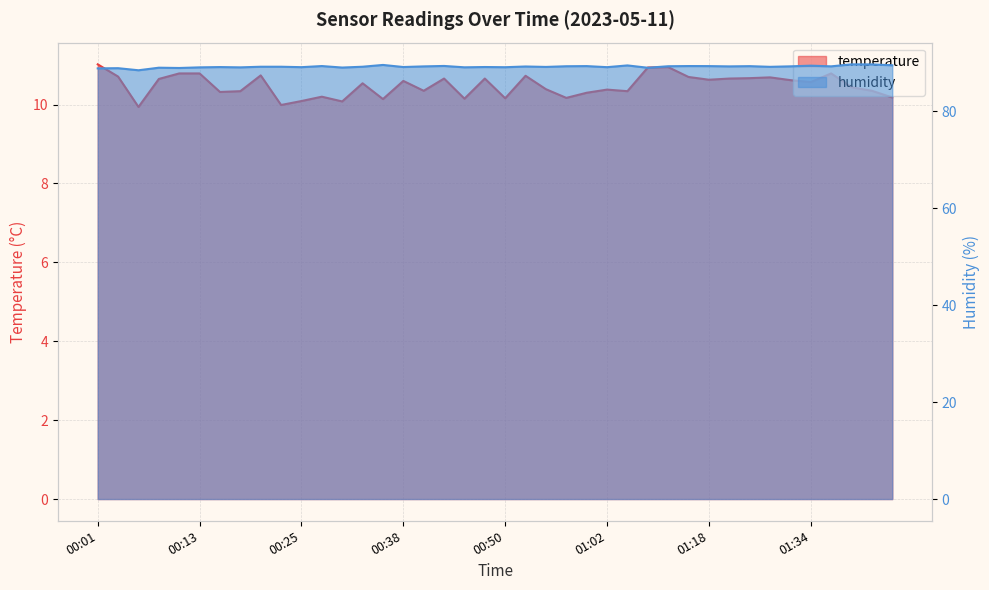

How many values in the temperature series exceed 10?

38